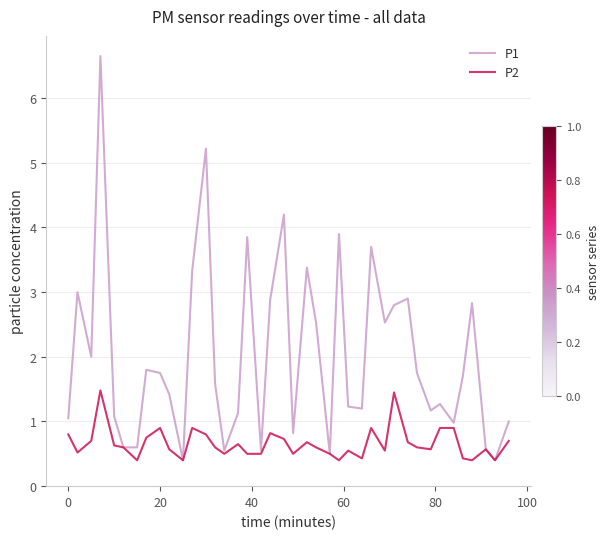

Does the chart display data point markers on the line(s)?

No